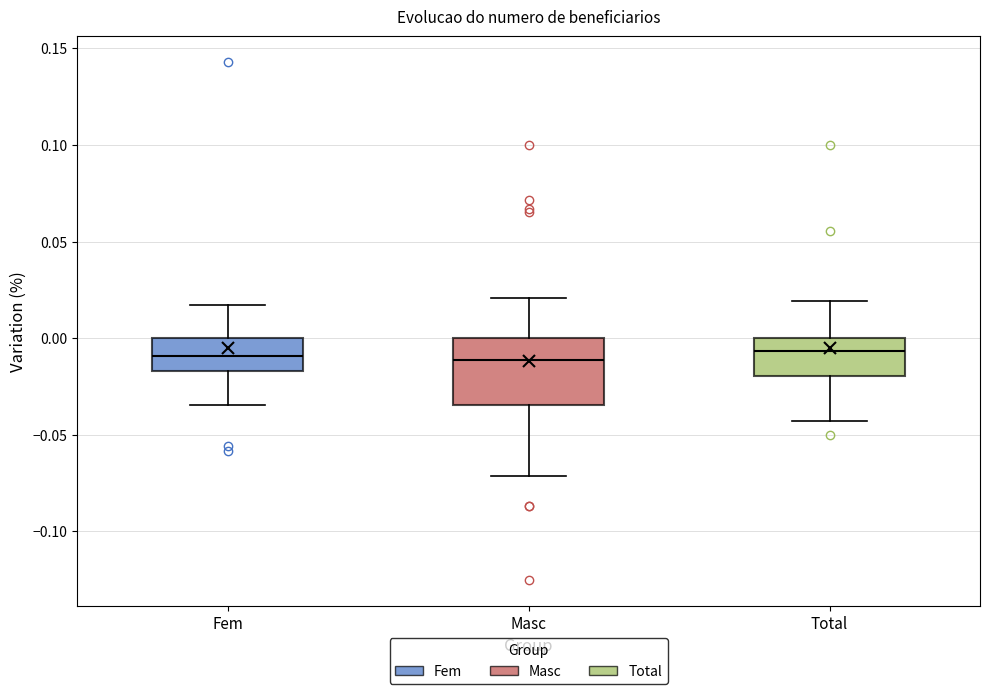

Which box is the tallest, from its lower edge to its upper edge?

Masc